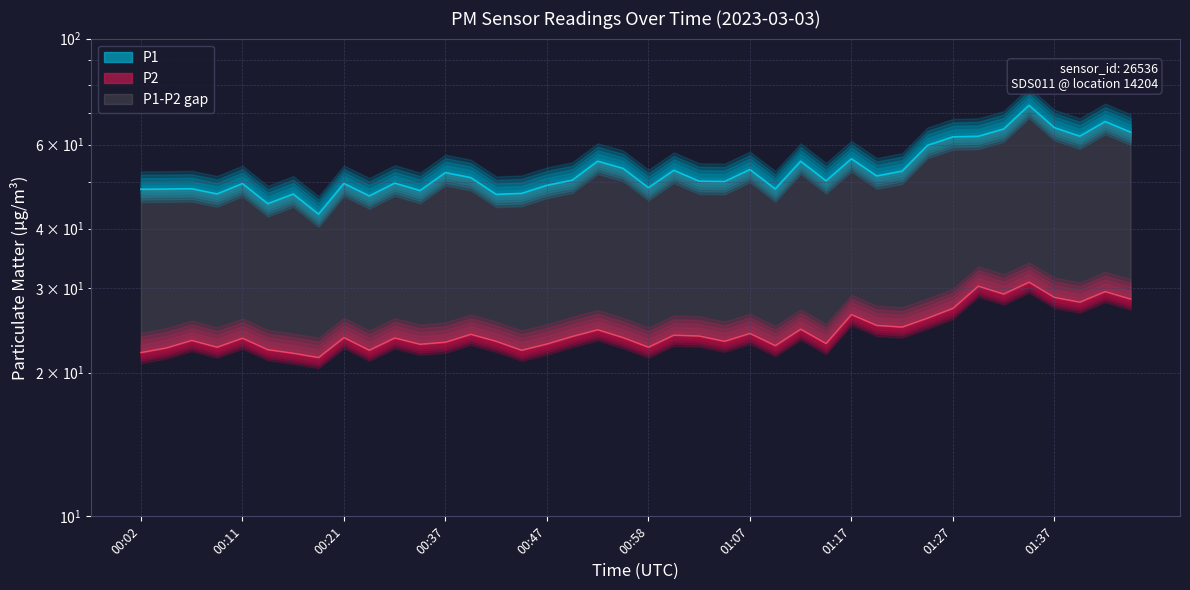

Which series has the largest total across all categories?

P1